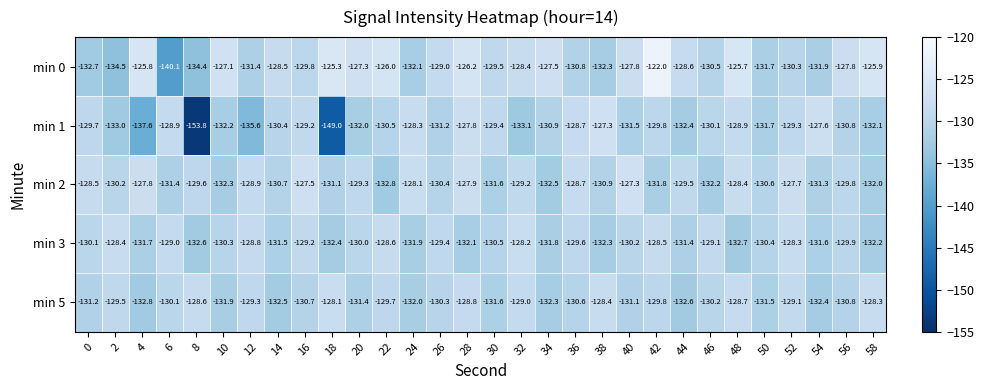

The value of min 3 at 38 is -132.3. True or false?

True